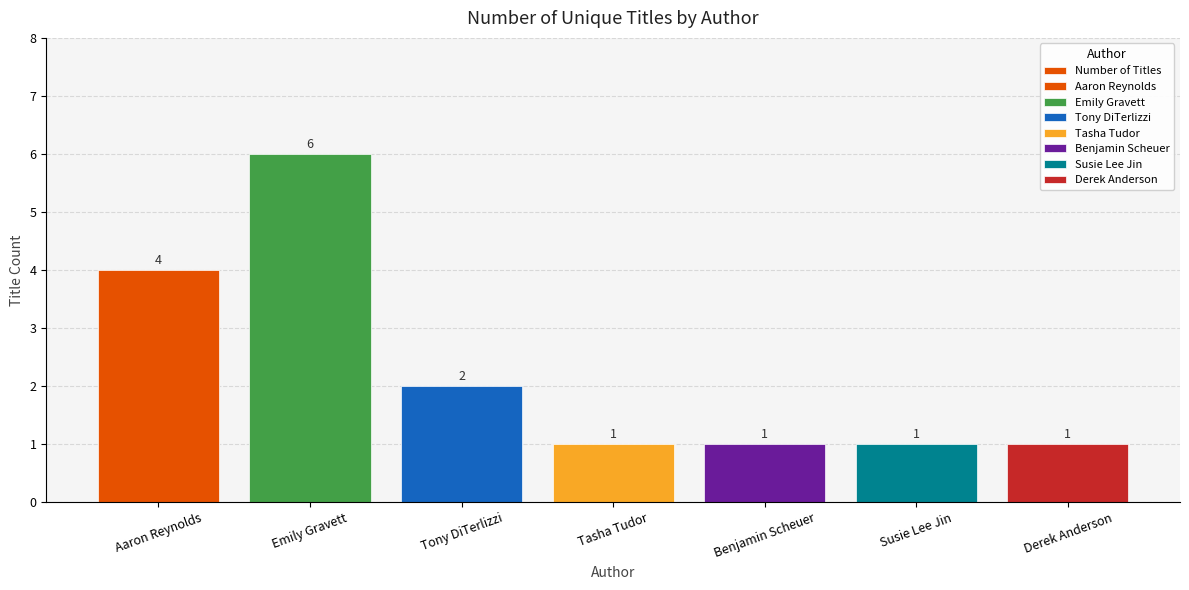

Is it true that the value at Tony DiTerlizzi is 4?

False